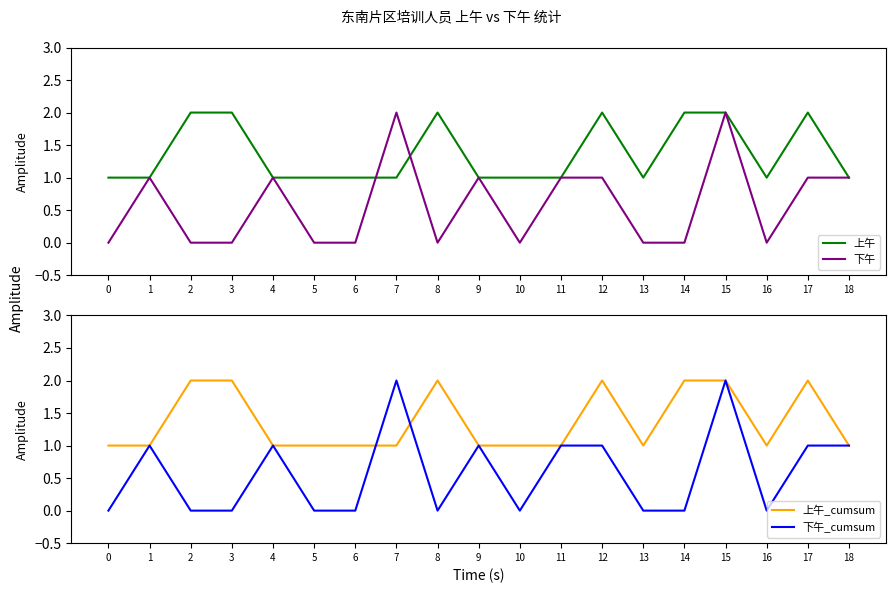

What is the sum of all 下午 values?

11